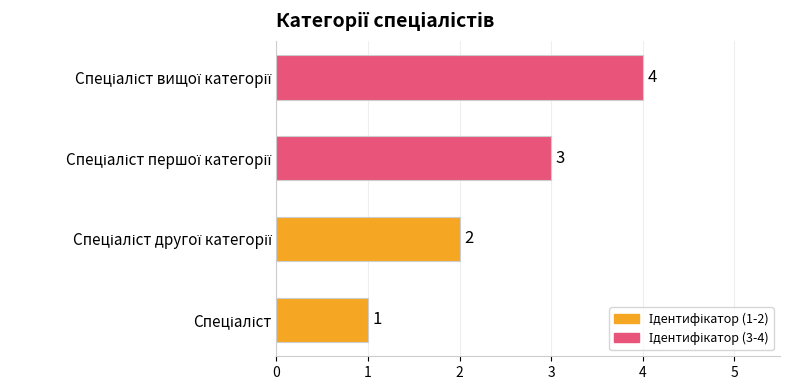

What is the greatest value displayed?

4